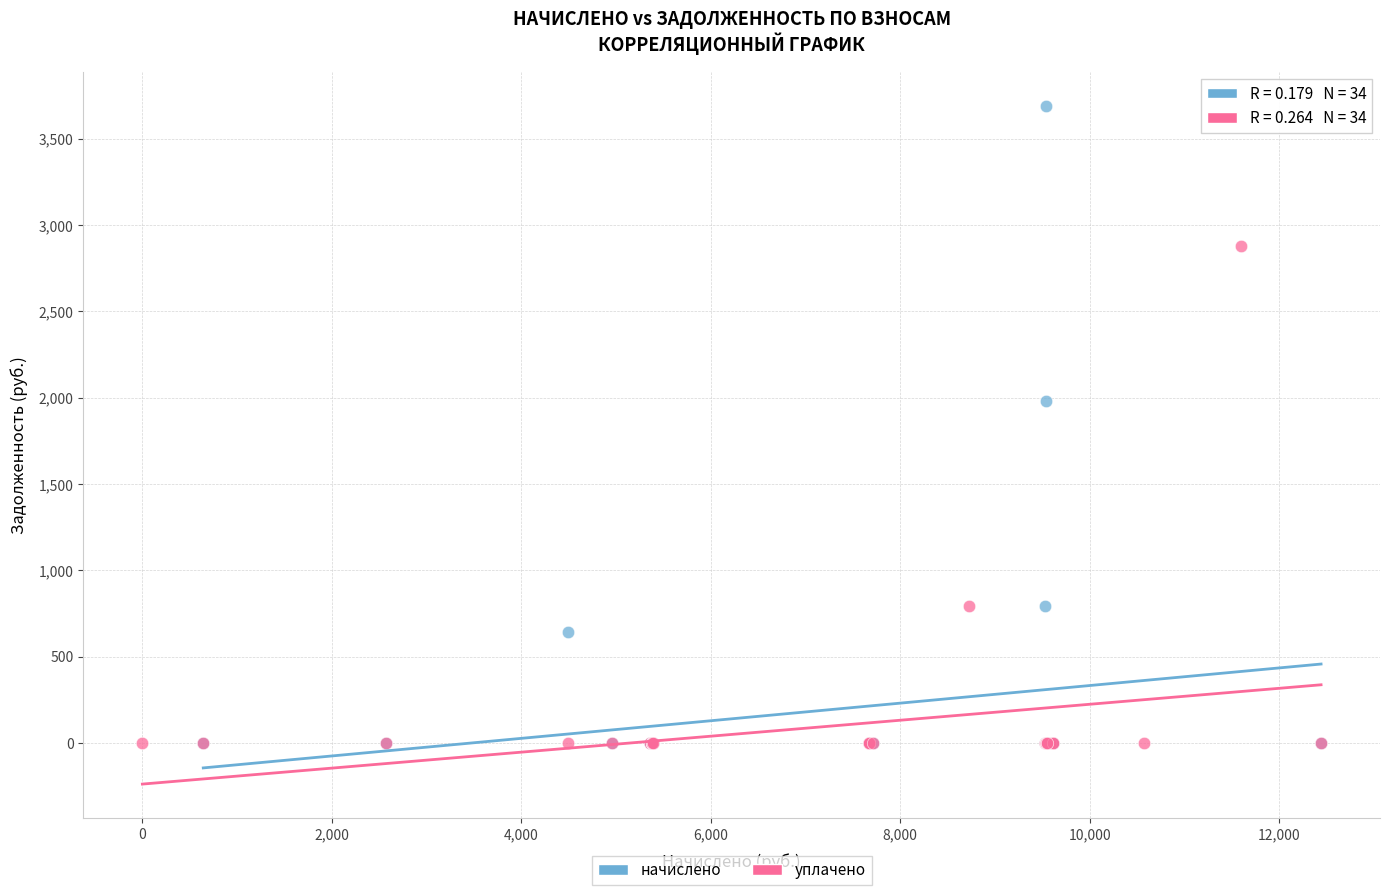

Which series reaches the maximum Y coordinate?

начислено